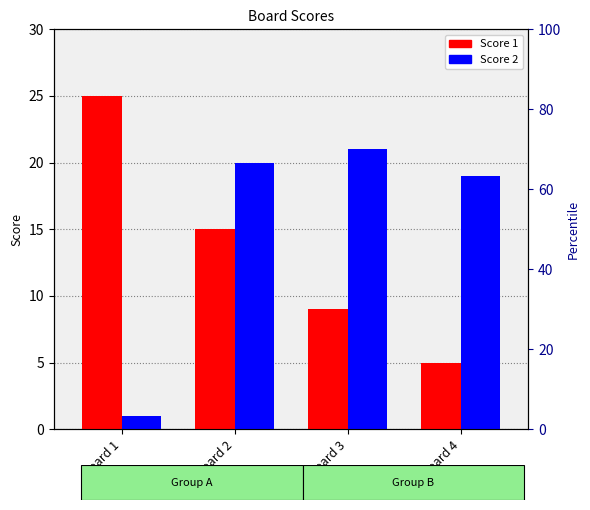

How many bars are there in total?

8